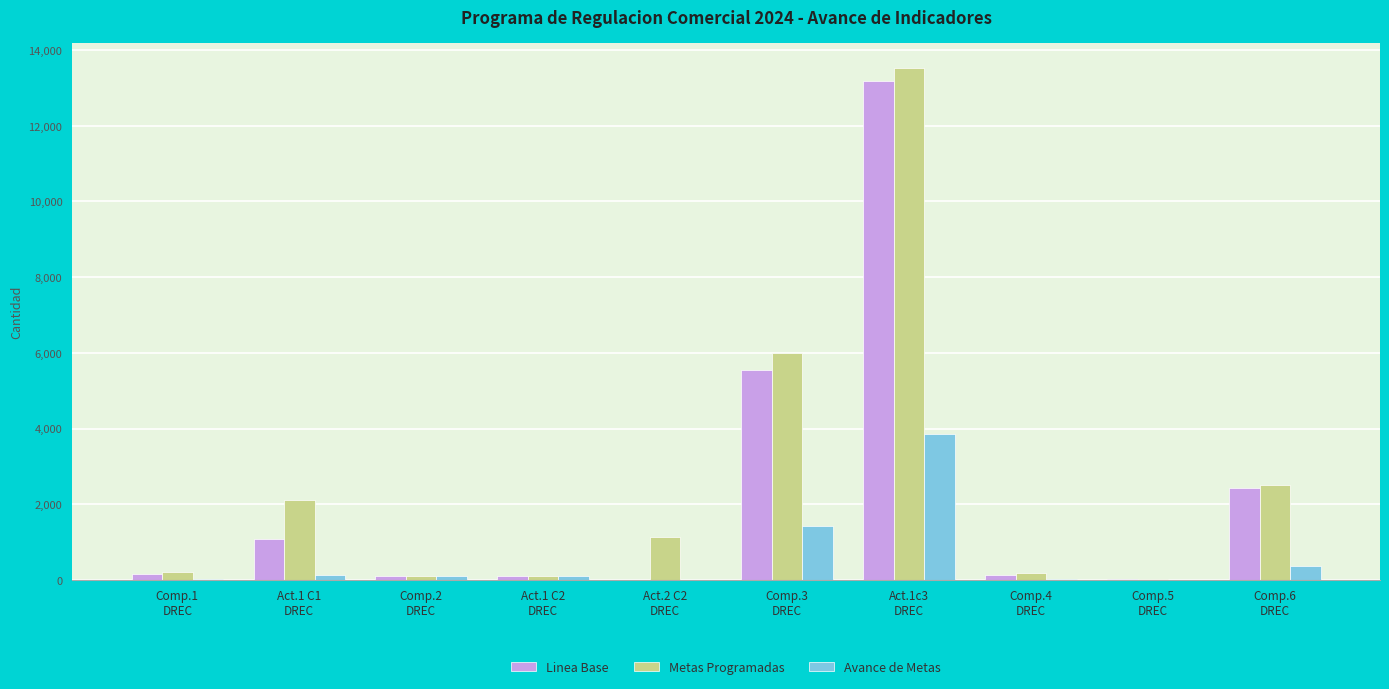

What is the sum of all Avance de Metas values?

6005